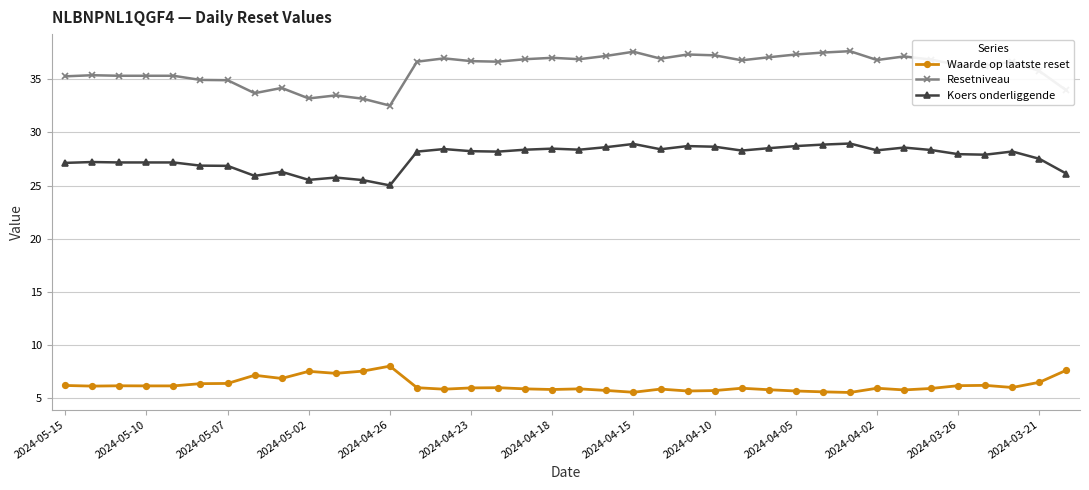

True or false: Waarde op laatste reset has more than 0 points higher than both neighbors.

True